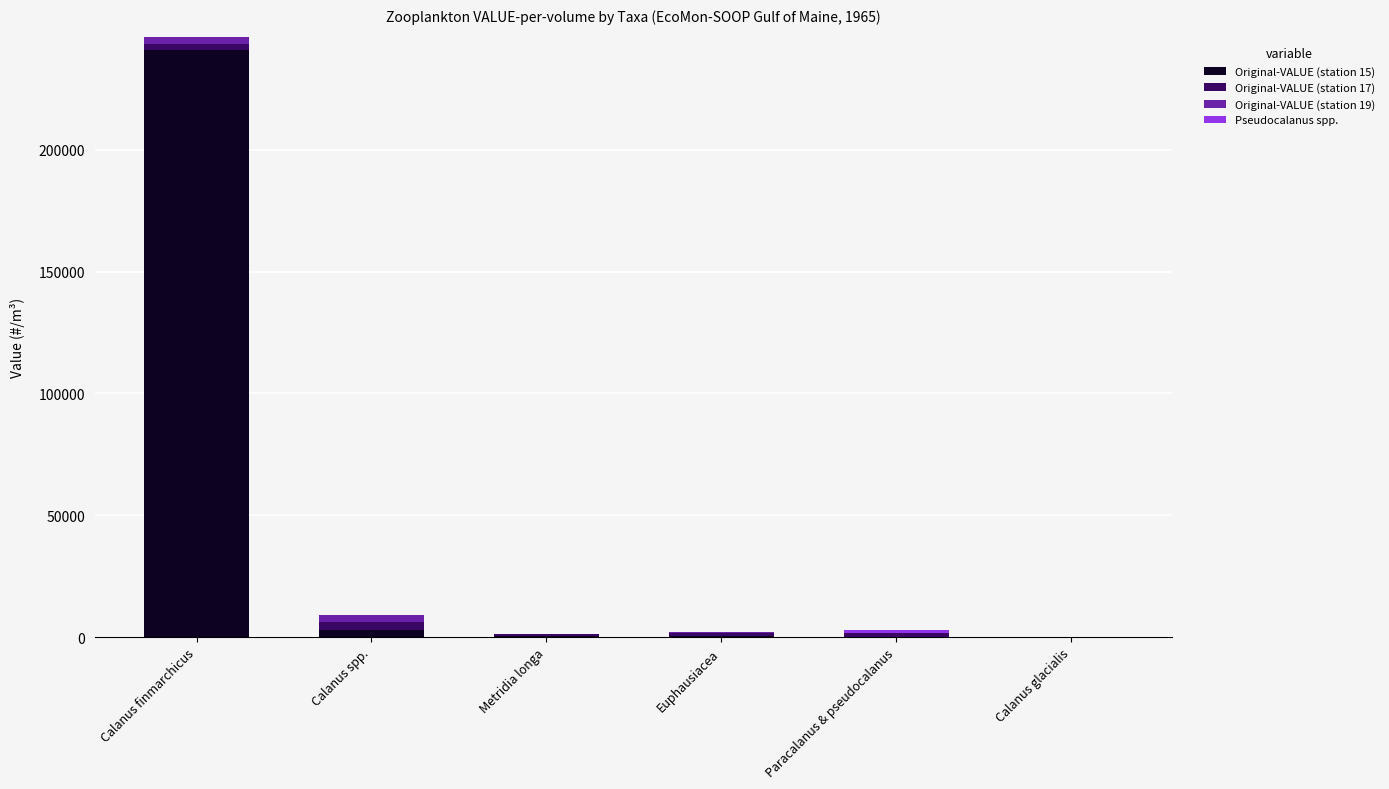

At which category is the sum across all series the highest?

Calanus finmarchicus